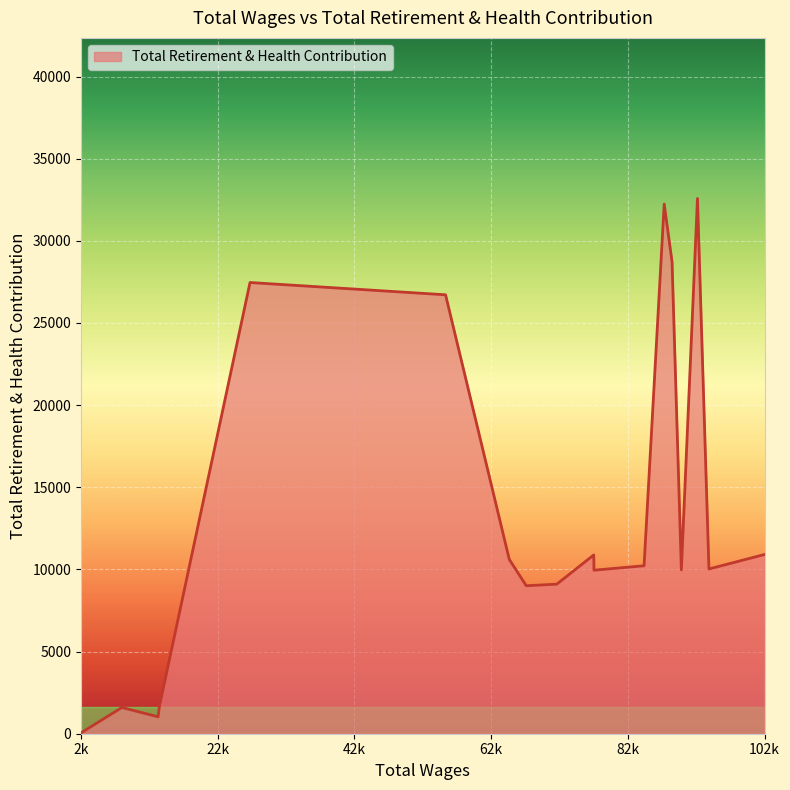

What is the greatest value displayed?

32580